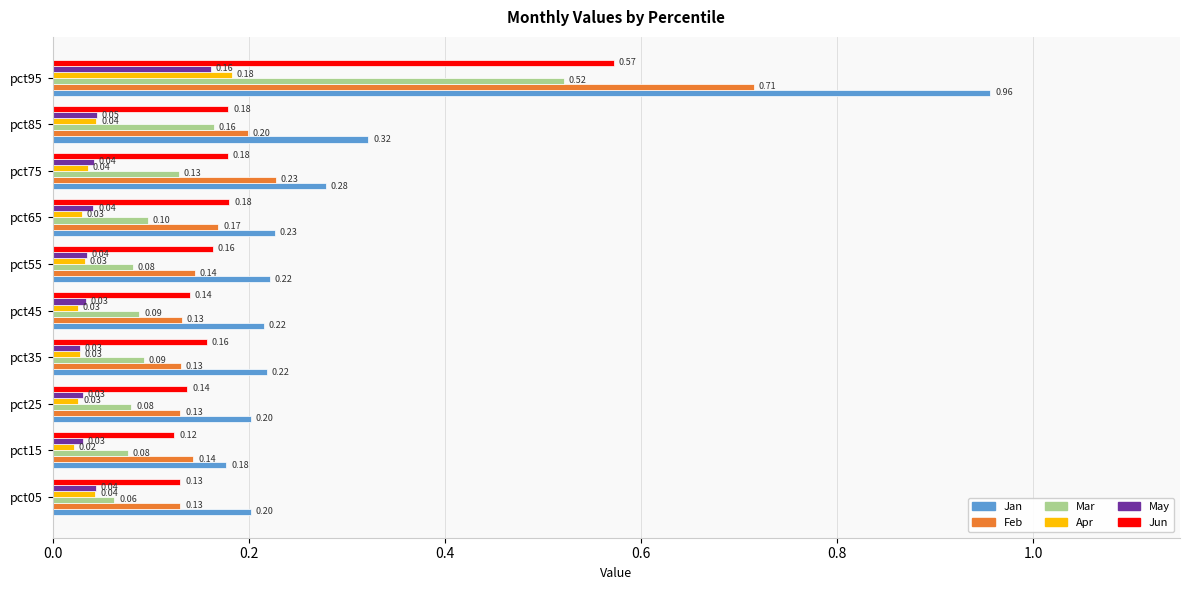

Between pct75 and pct95, which series saw the biggest shift?

Jan